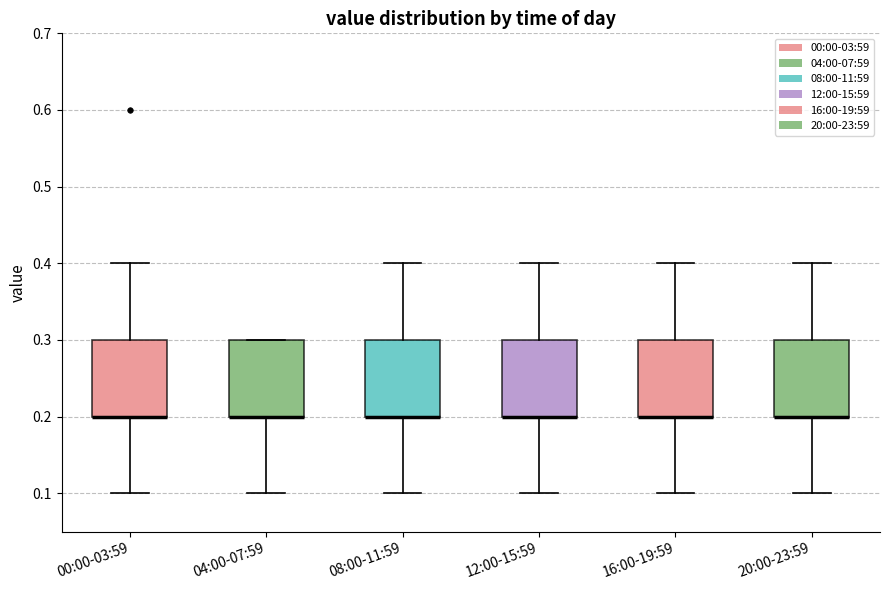

Where does the lower whisker of the box for 16:00-19:59 end on the y-axis? The values are not printed on the chart, so give them approximately, as read against the axis.

0.1